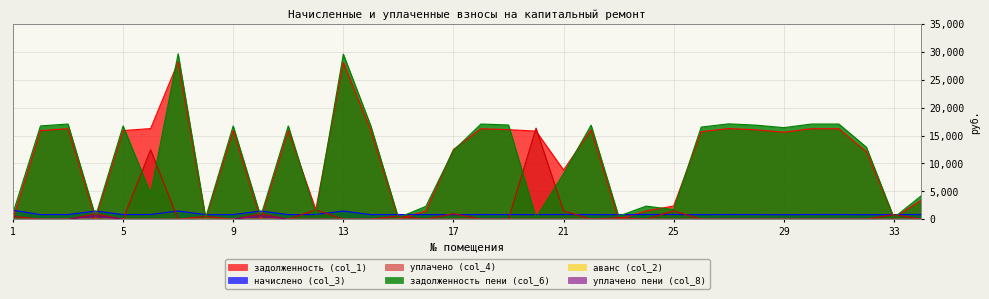

Between which two adjacent categories do аванс (col_2) and задолженность (col_1) first intersect?

1 and 2